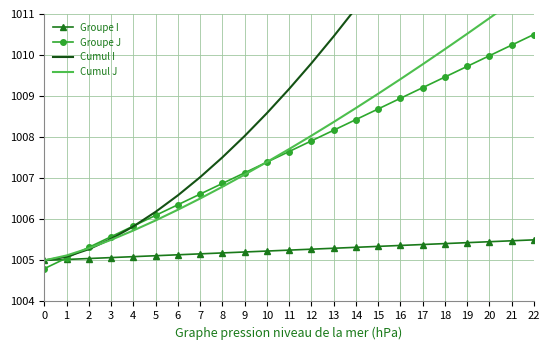

Does the chart have visible grid lines?

Yes